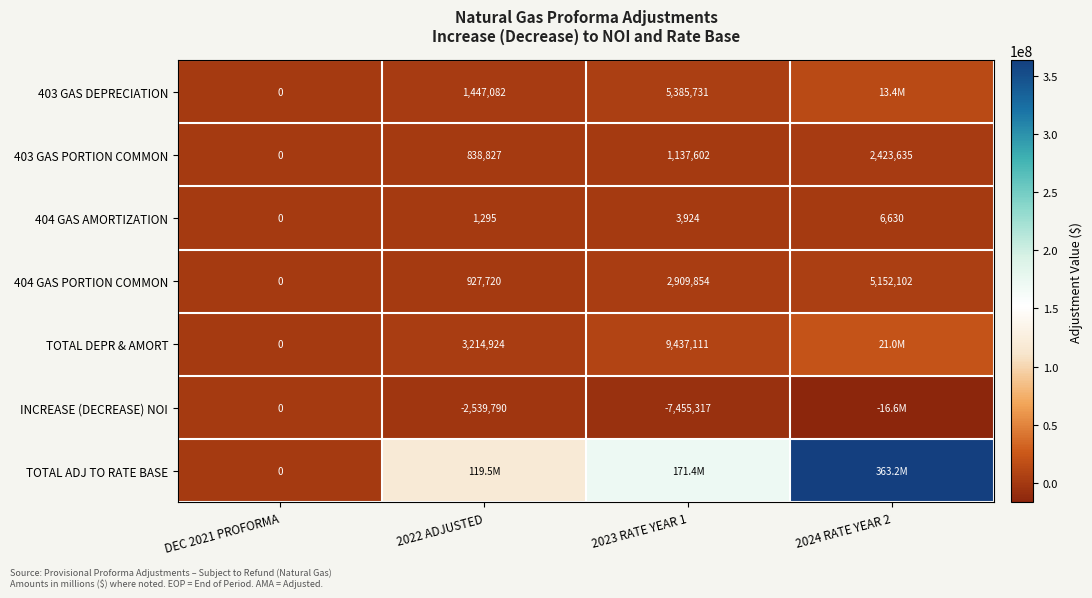

Which label corresponds to the smallest value in the chart?

2024 RATE YEAR 2